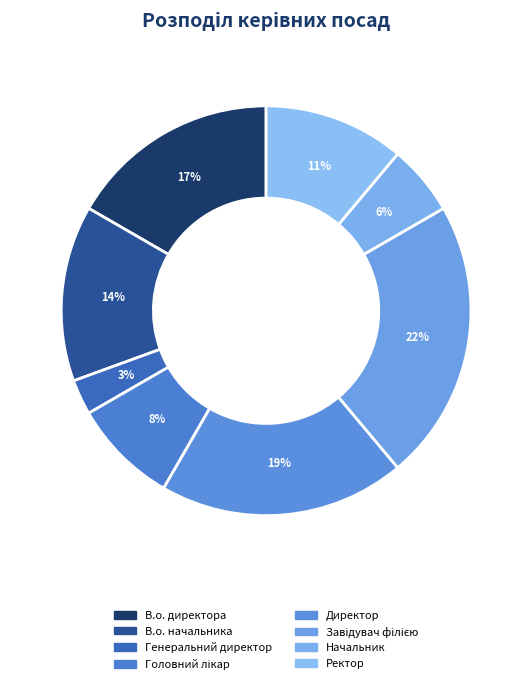

Is it true that Ректор is 11% of the pie?

True